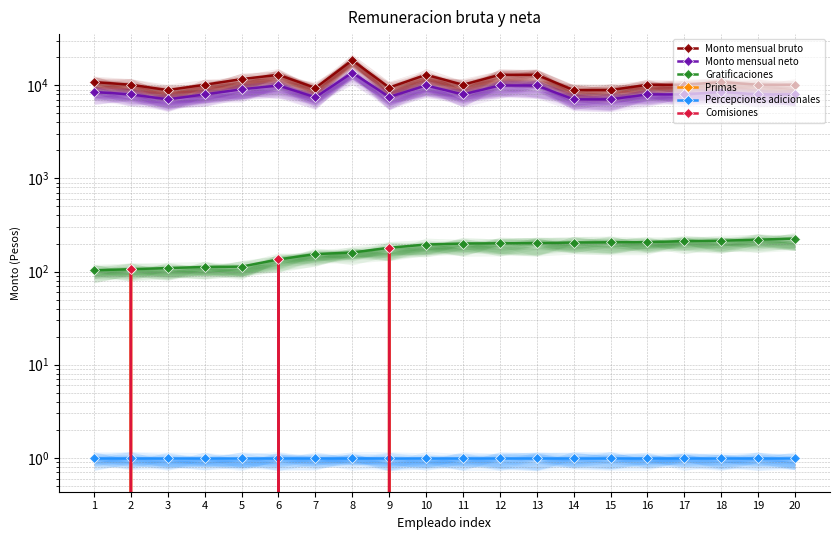

How many data points does each series have?

20